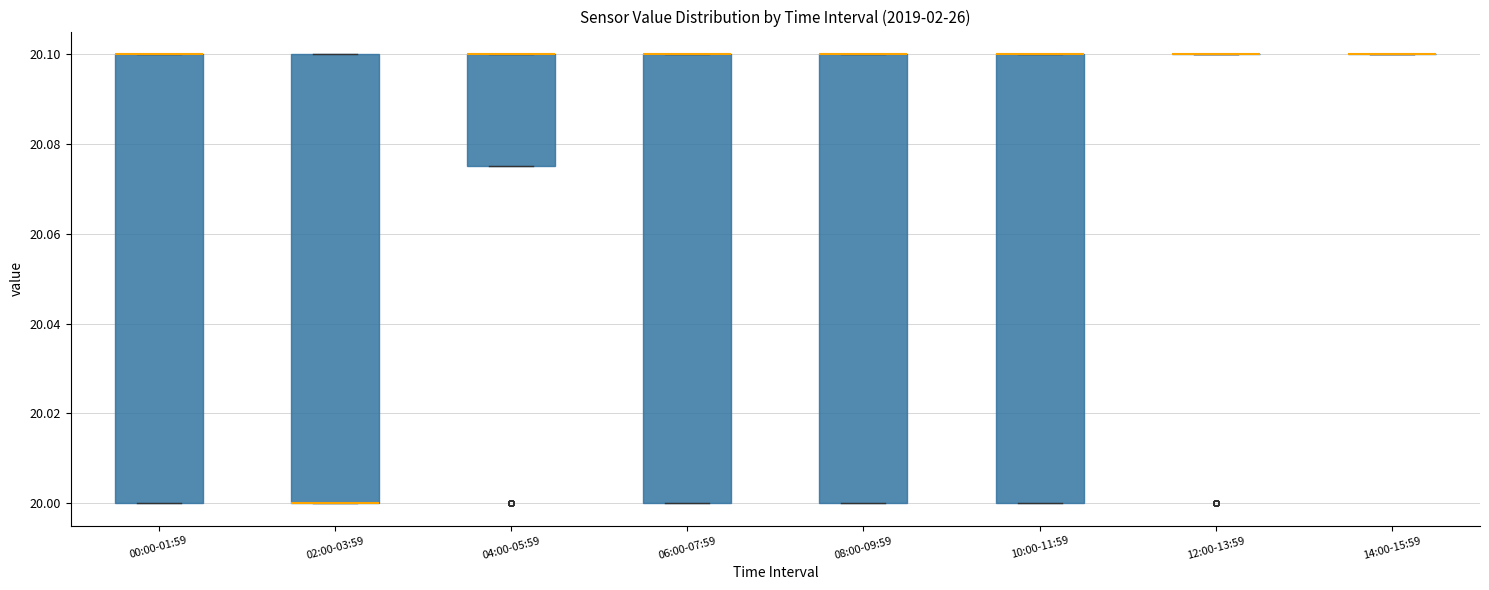

Reading left to right, read every box against the y-axis: the position of its median line, the range the box covers, and the ends of its whiskers. The values are not printed on the chart, so give them approximately, as read against the axis.

00:00-01:59: median 20.100 (drawn on the box's upper edge), box 20.000 to 20.100, whiskers 20.000 to 20.100
02:00-03:59: median 20.000 (drawn on the box's lower edge), box 20.000 to 20.100, whiskers 20.000 to 20.100
04:00-05:59: median 20.100 (drawn on the box's upper edge), box 20.076 to 20.100, whiskers 20.076 to 20.100
06:00-07:59: median 20.100 (drawn on the box's upper edge), box 20.000 to 20.100, whiskers 20.000 to 20.100
08:00-09:59: median 20.100 (drawn on the box's upper edge), box 20.000 to 20.100, whiskers 20.000 to 20.100
10:00-11:59: median 20.100 (drawn on the box's upper edge), box 20.000 to 20.100, whiskers 20.000 to 20.100
12:00-13:59: box collapsed to a line at 20.100, whiskers 20.100 to 20.100
14:00-15:59: box collapsed to a line at 20.100, whiskers 20.100 to 20.100